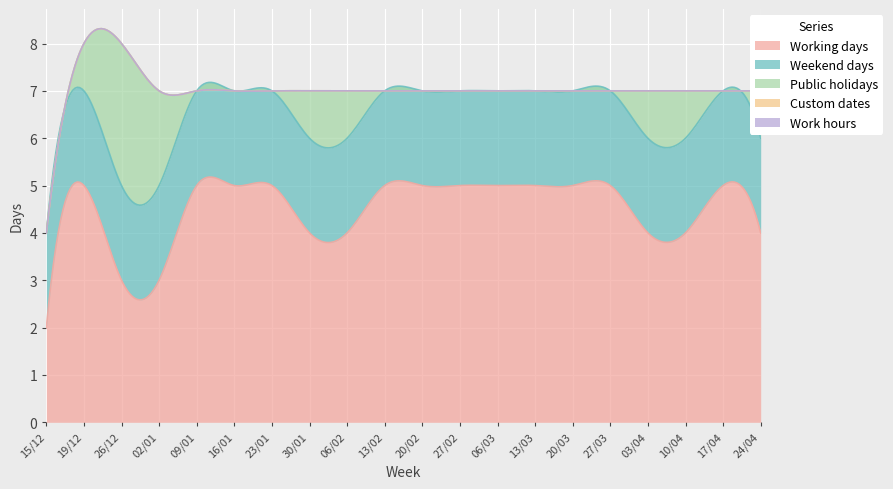

True or false: Weekend days and Custom dates intersect in this chart.

False